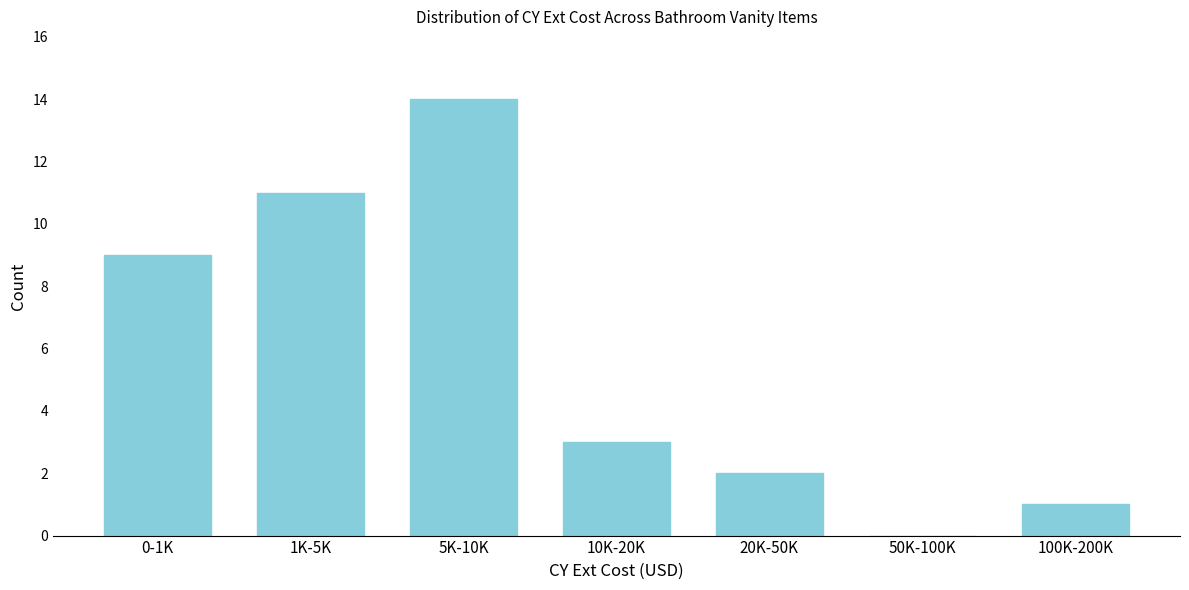

Reading left to right, extract all data points from this chart.

0-1K=9	1K-5K=11	5K-10K=14	10K-20K=3	20K-50K=2	50K-100K=0	100K-200K=1